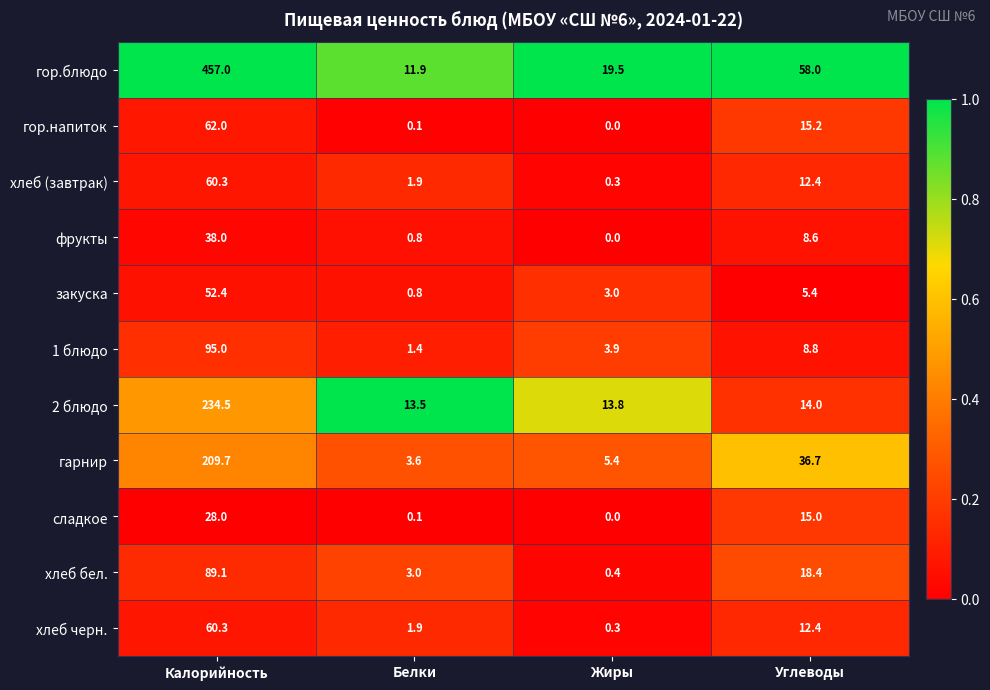

What is the average value of the сладкое series?

10.8